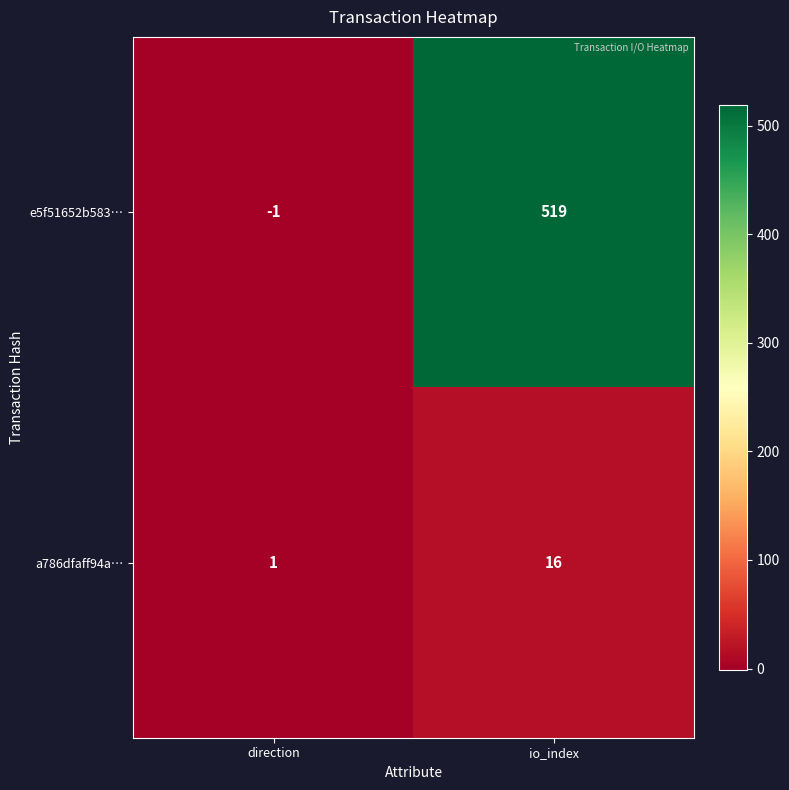

What is the spread (max minus min) of values at direction?

2